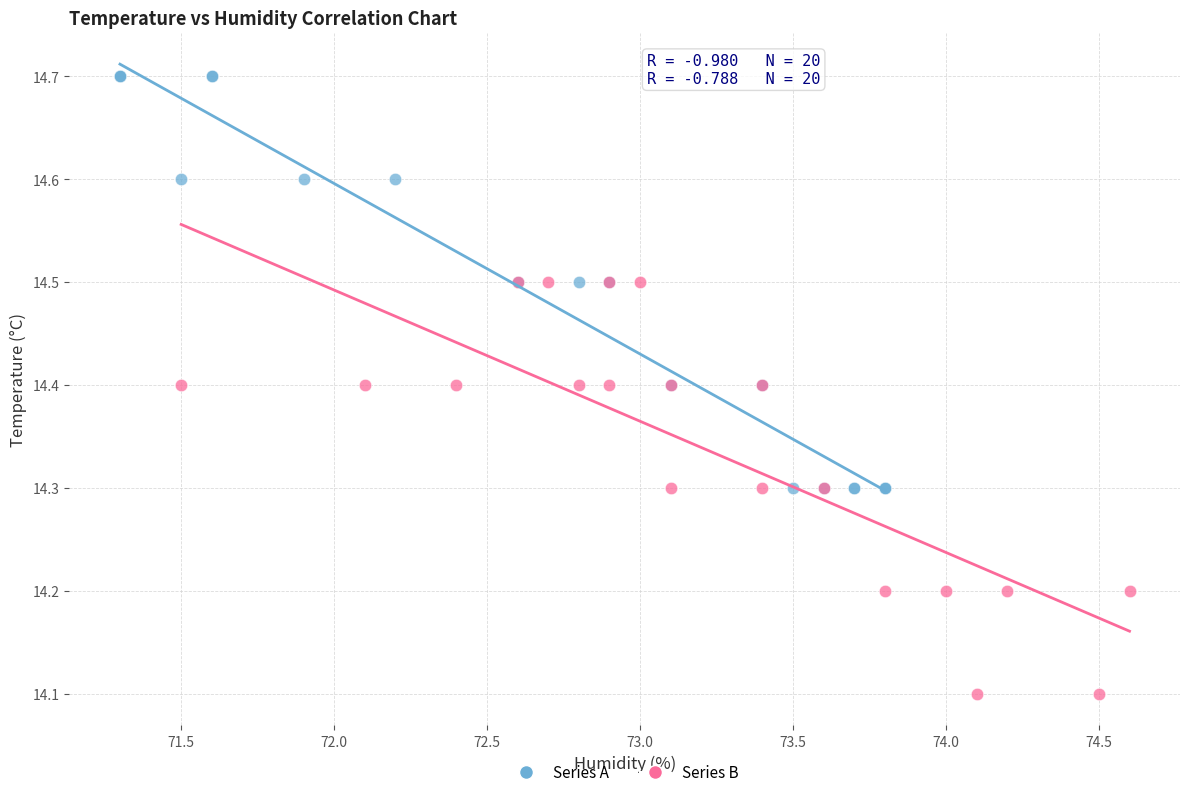

Which series contains the lowest Y value?

Series B